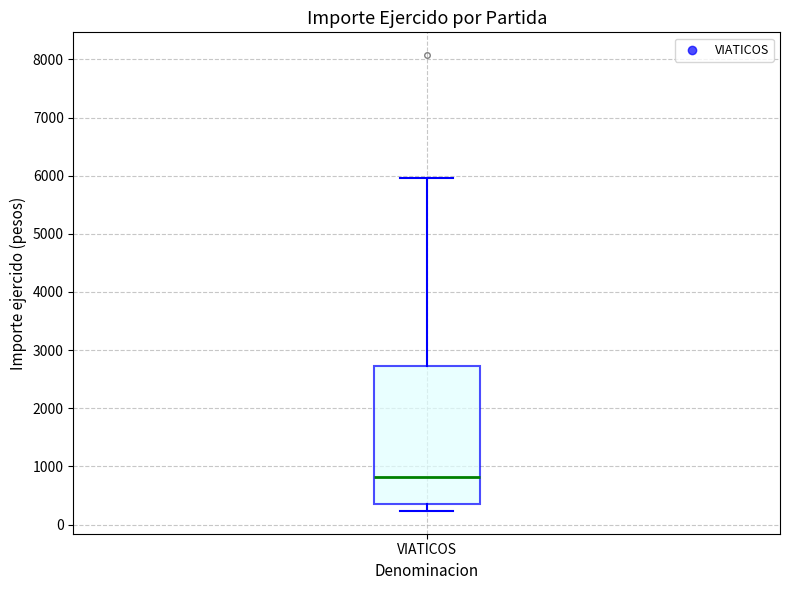

Read this box plot against the y-axis: the position of the median line, the range covered by the box, and the ends of both whiskers. The values are not printed on the chart, so give them approximately, as read against the axis.

median 800, box 400 to 2700, whiskers 200 to 6000